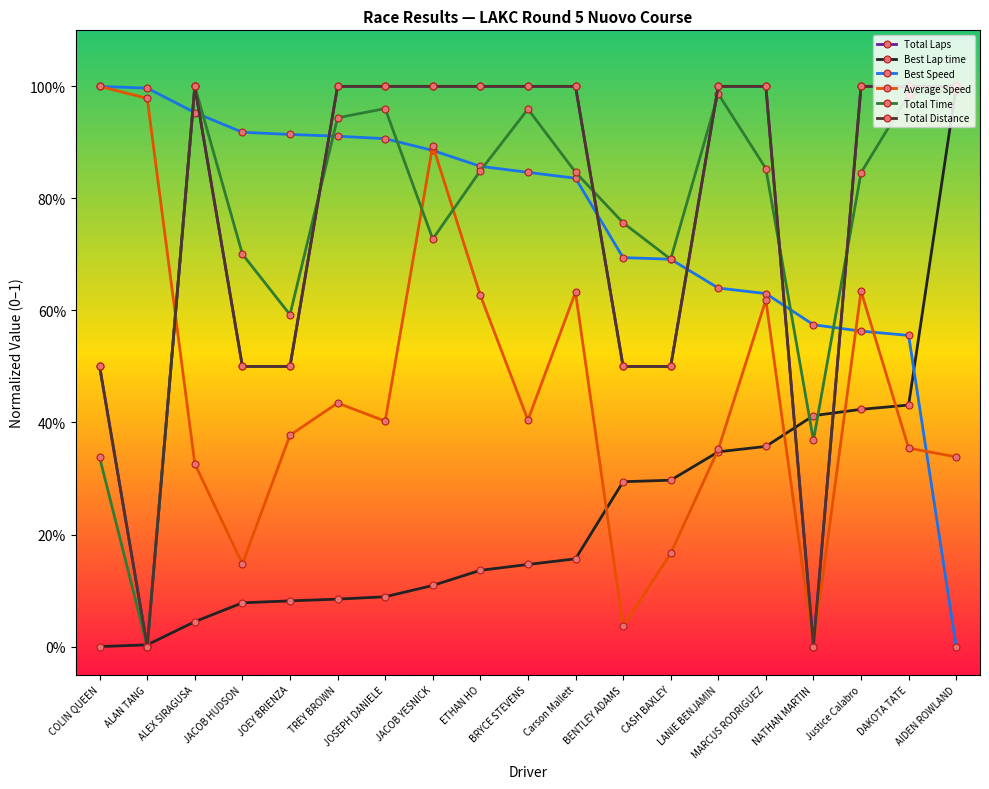

Which series has the largest total across all categories?

Total Laps